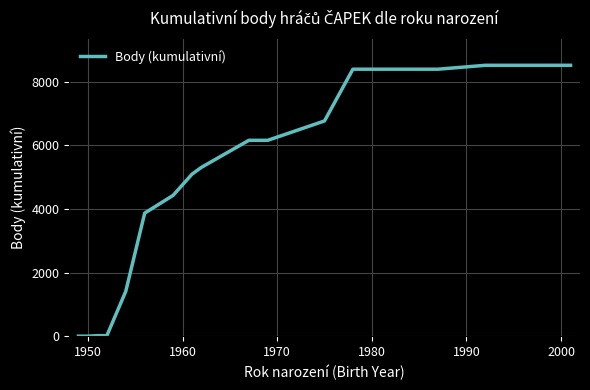

What is the greatest value displayed?

8517.2